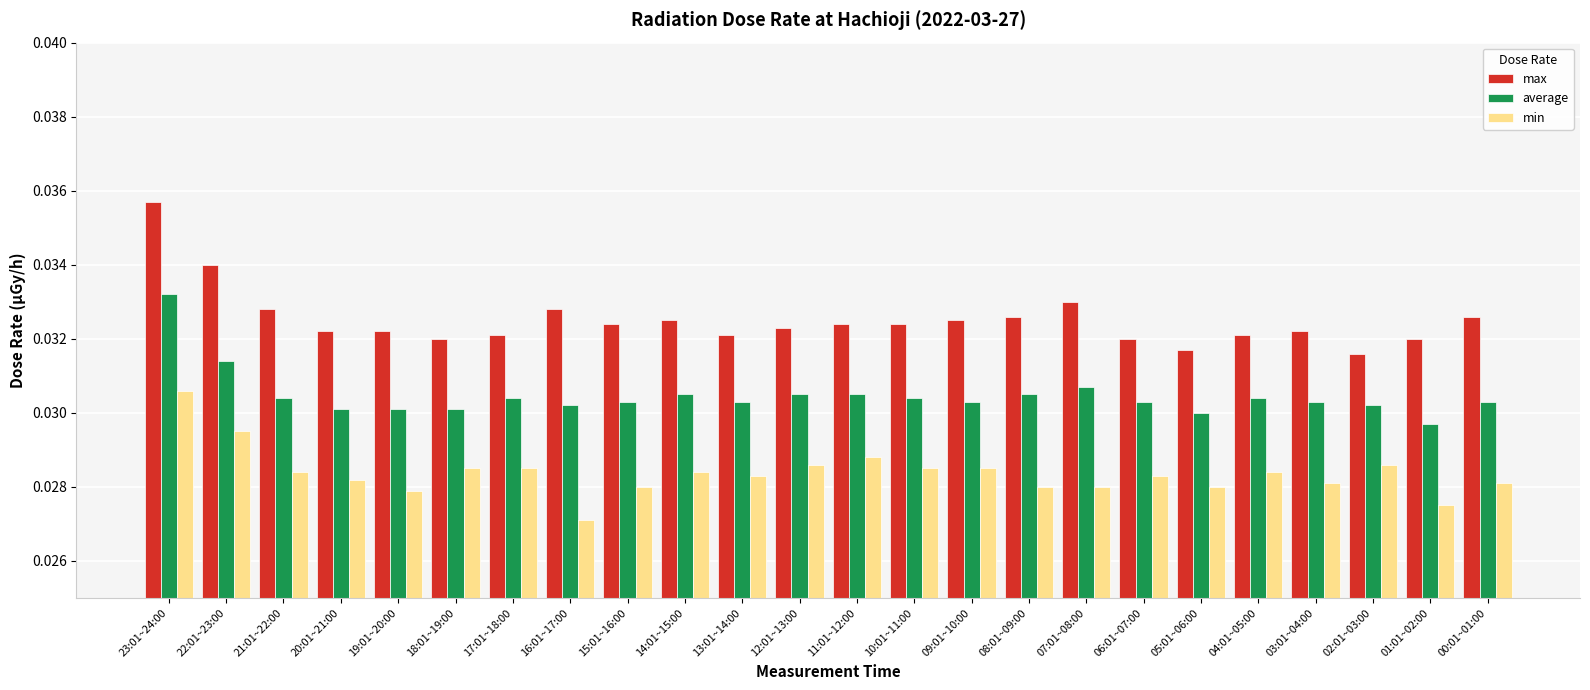

At which category is the sum across all series the highest?

23:01~24:00